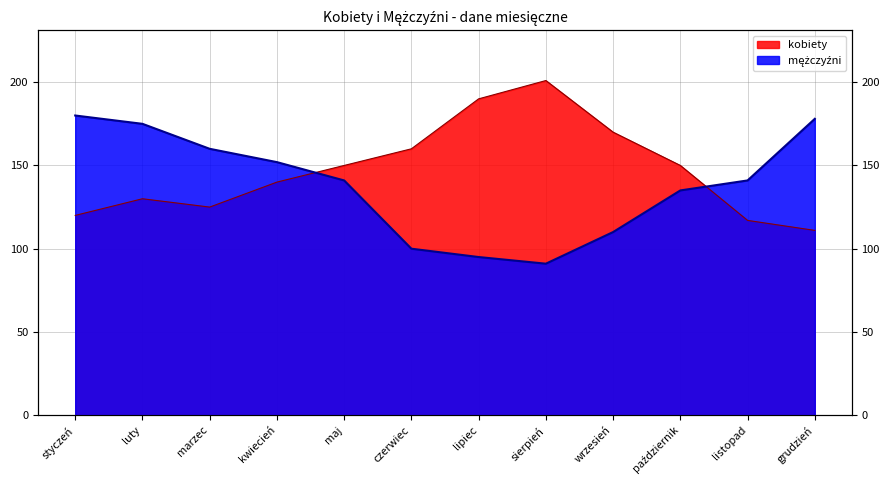

Reading right to left, transcribe all the data shown in this chart.

kobiety: 111	117	150	170	201	190	160	150	140	125	130	120
mężczyźni: 178	141	135	110	91	95	100	141	152	160	175	180